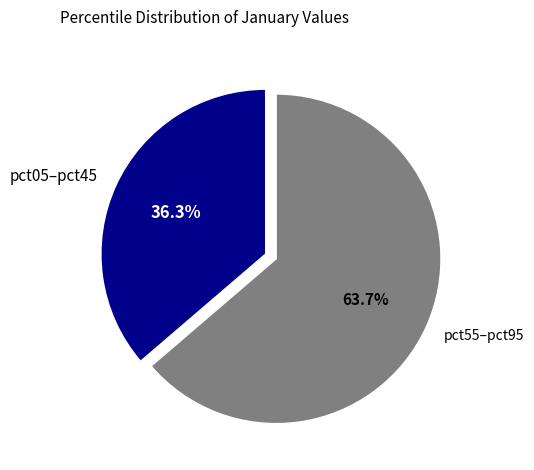

To the nearest percent, what is the average slice percentage?

50%